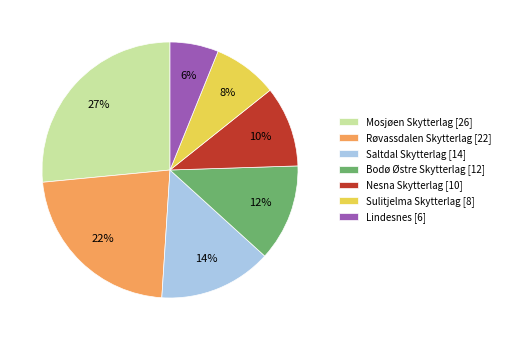

What percentage is the Saltdal Skytterlag slice, to the nearest percent?

14%